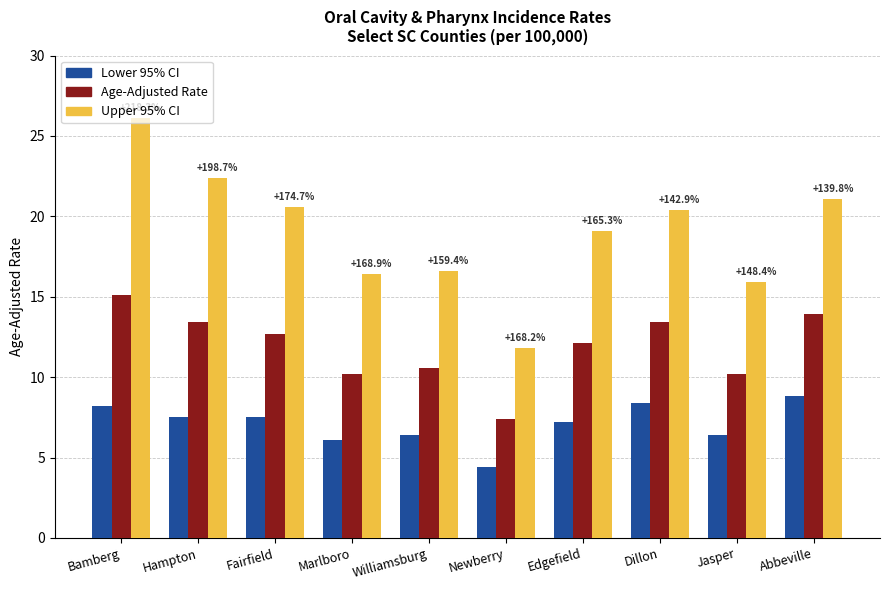

What is the difference between the maximum and second lowest values in the Upper 95% CI series?

10.2